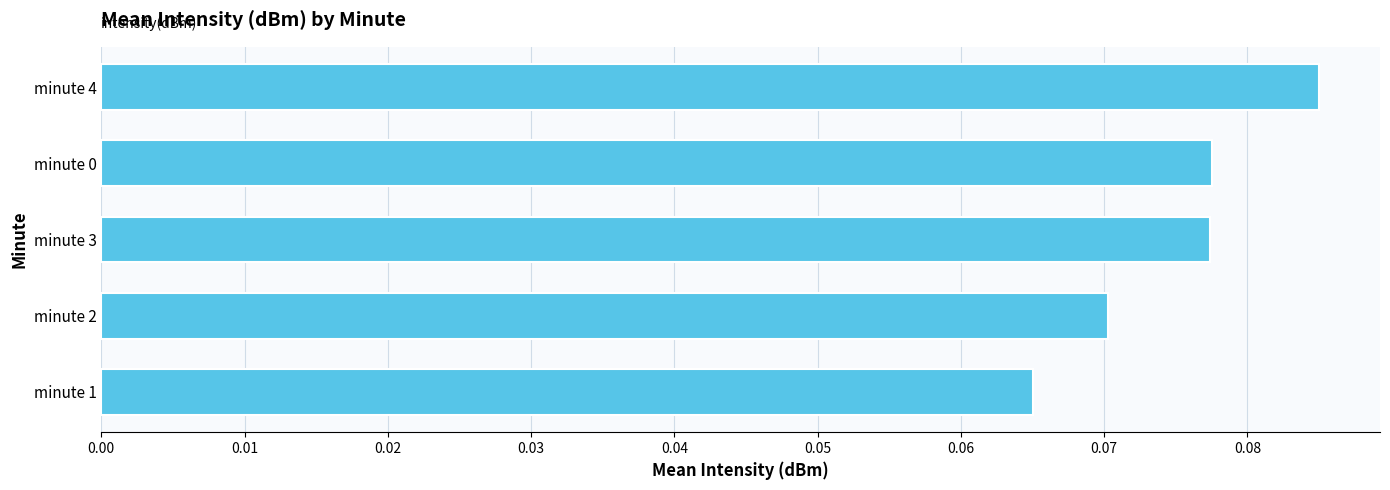

Between minute 1 and minute 3, which is larger?

minute 3